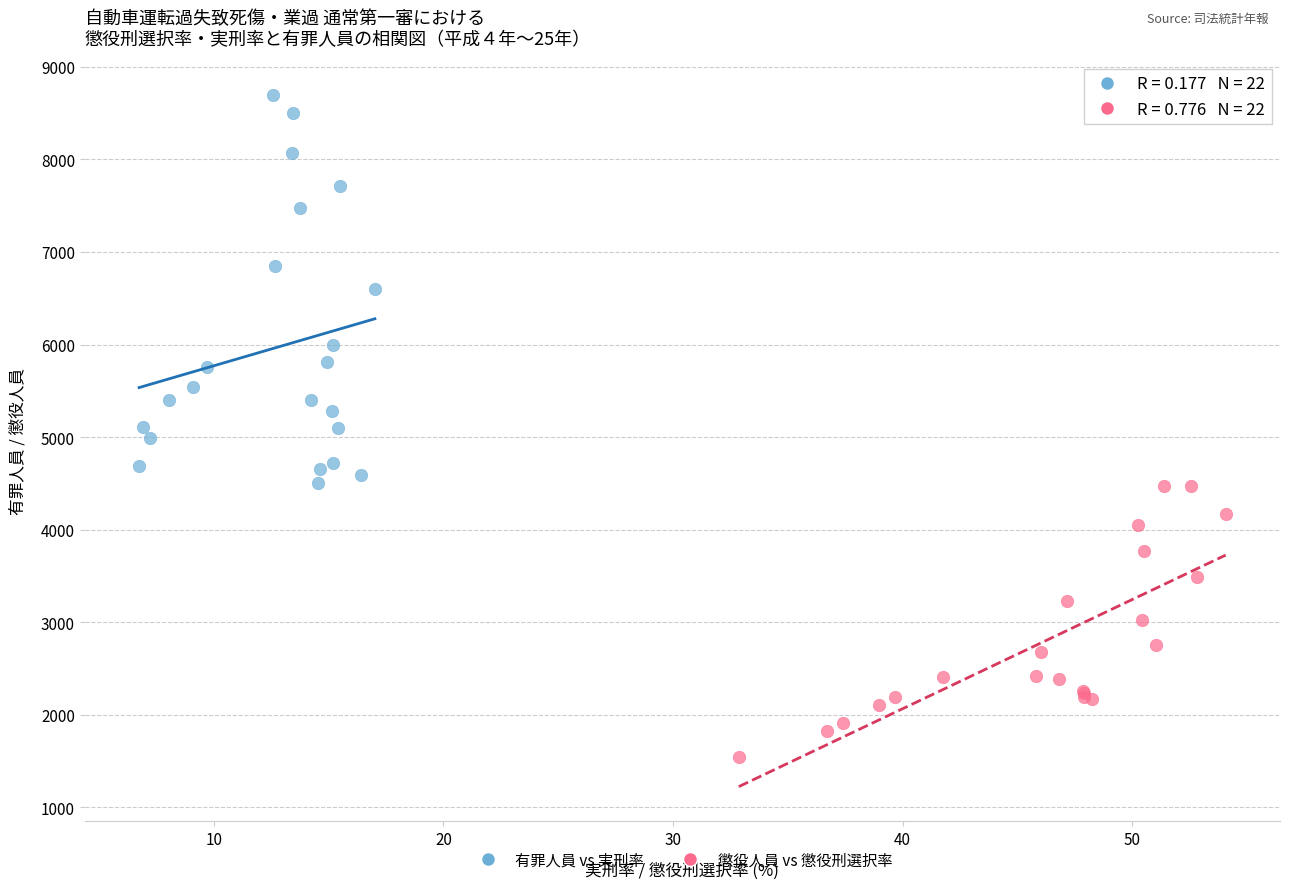

Which series reaches the minimum Y coordinate?

懲役人員 vs 懲役刑選択率